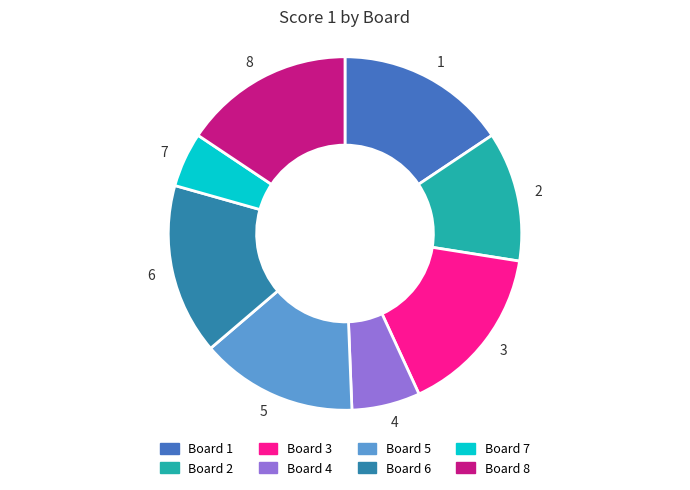

Count the number of slices in the pie.

8